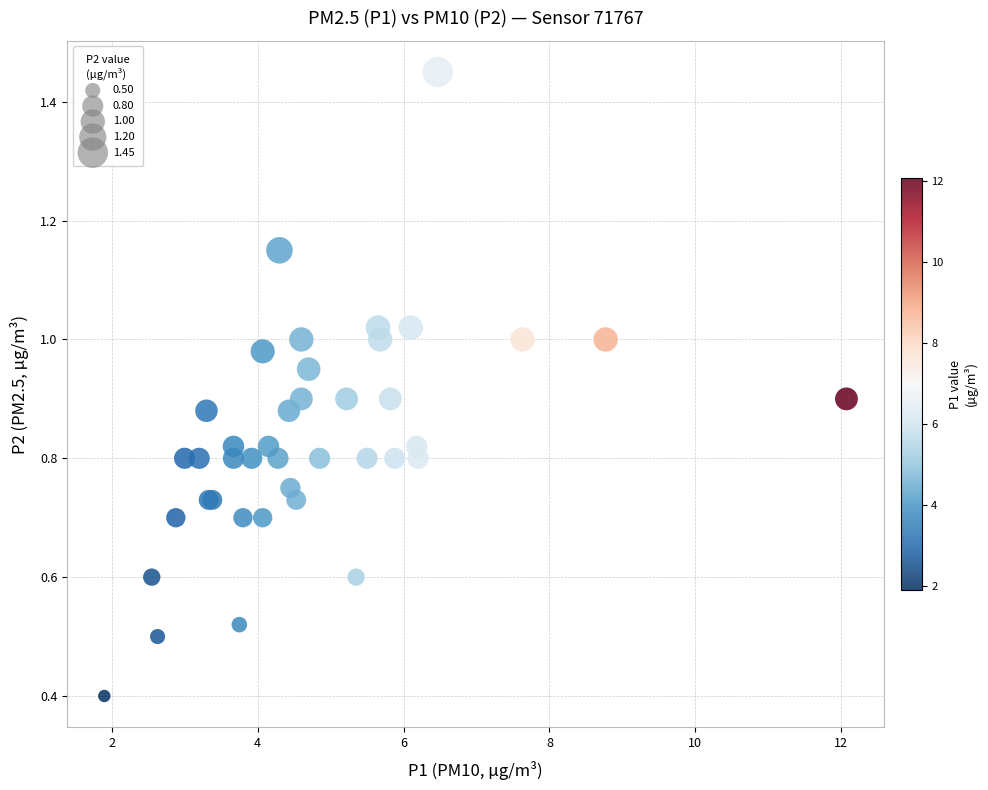

What Y value in the scatter plot is closest to 0?

0.4